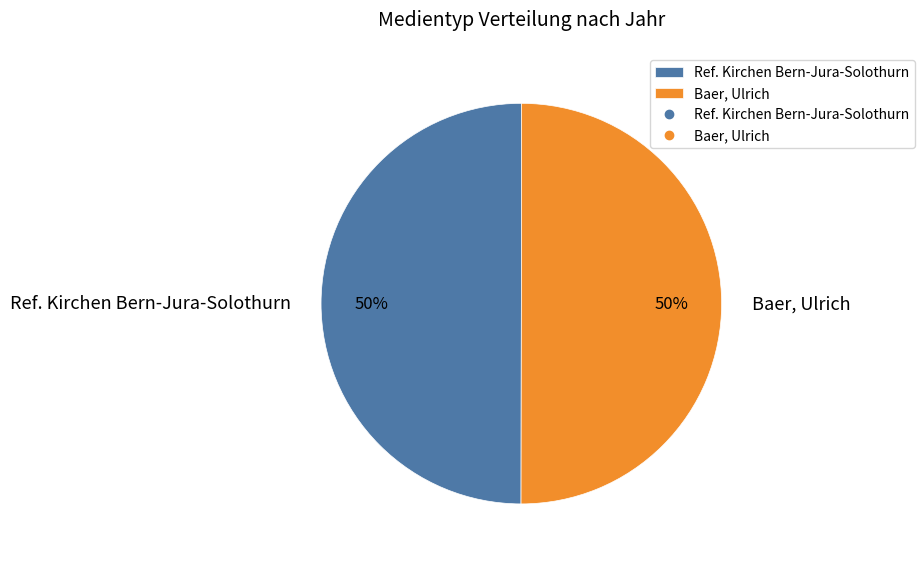

True or false: Ref. Kirchen Bern-Jura-Solothurn accounts for 50% of the total.

True